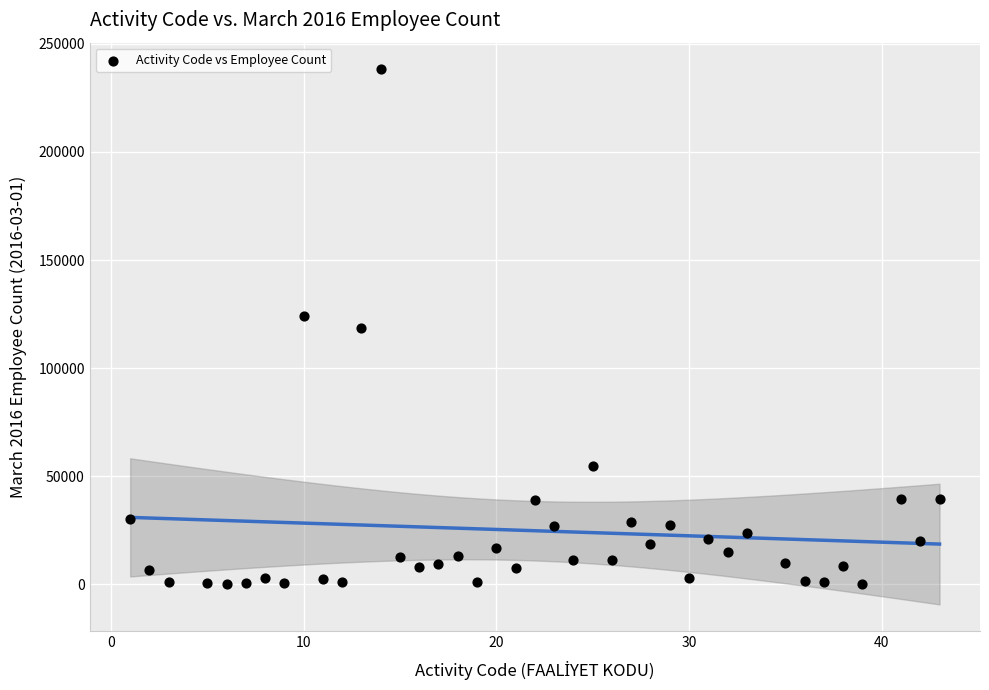

What is the range of Y values (max minus min)?

238091